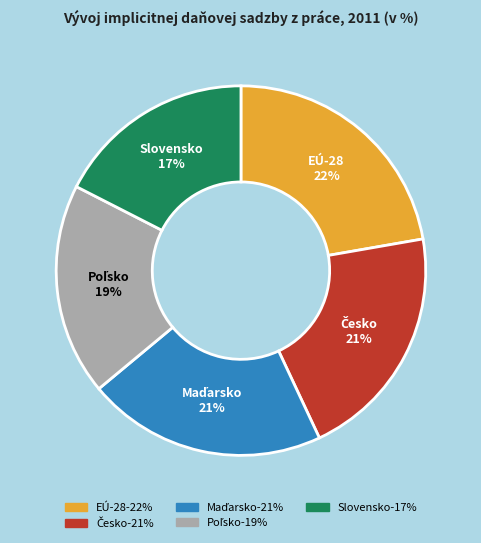

To the nearest percent, what is the average slice percentage?

20%